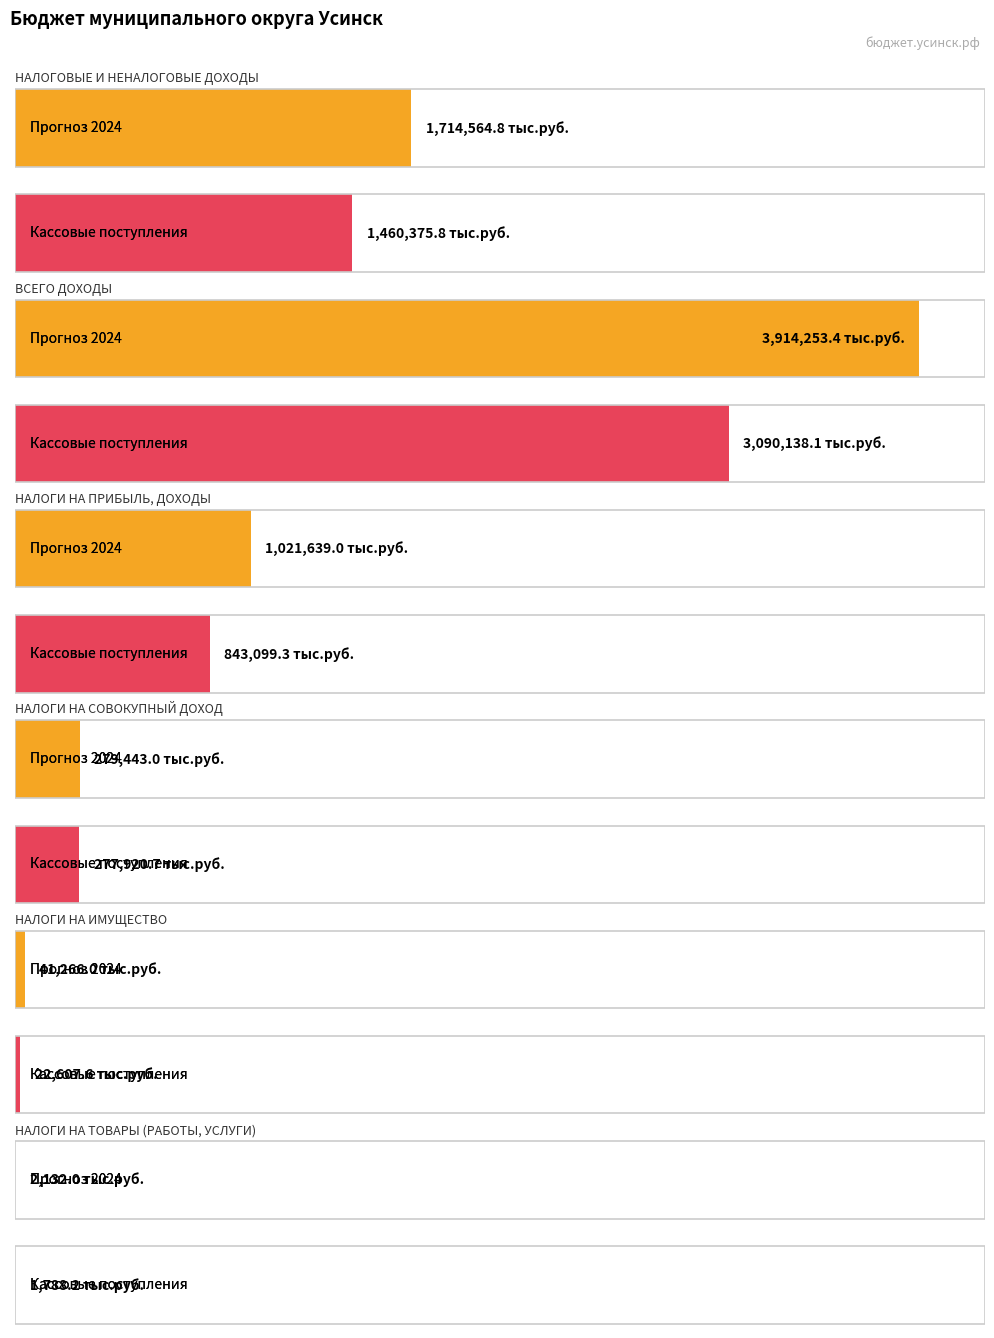

At how many categories does at least one series exceed 2875515?

1